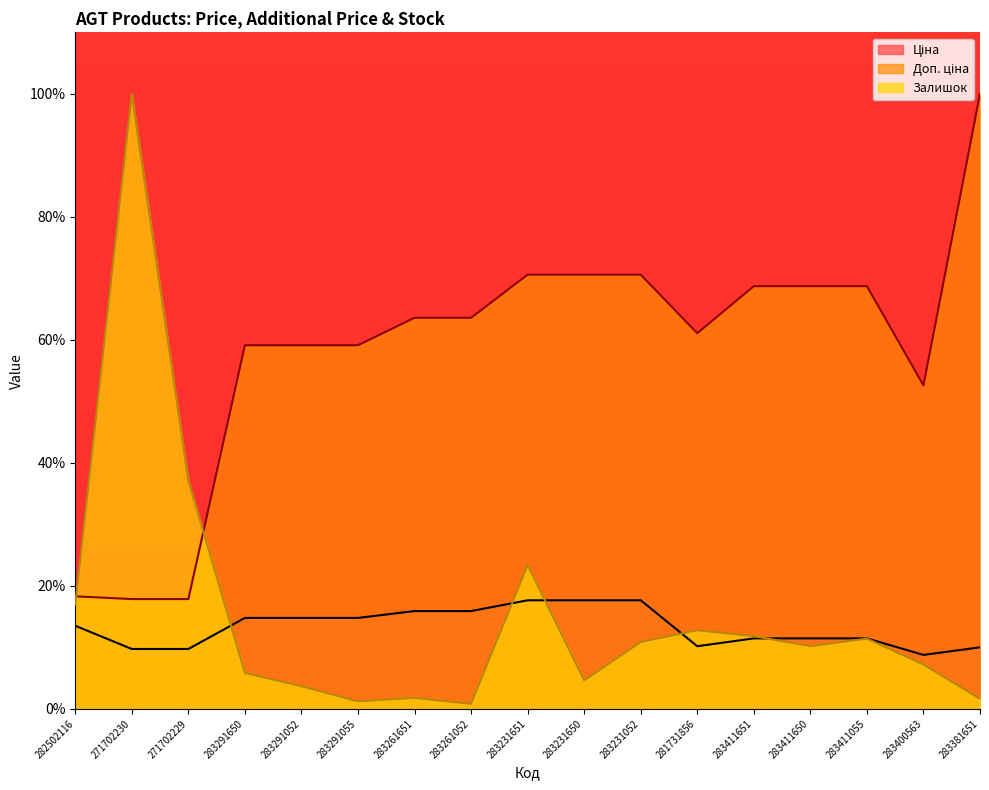

Reading right to left, extract all data points from this chart.

Ціна: 283381651=10.0	283400563=8.8	283411055=11.5	283411650=11.5	283411651=11.5	281731856=10.2	283231052=17.6	283231650=17.6	283231651=17.6	283261052=15.9	283261651=15.9	283291055=14.8	283291052=14.8	283291650=14.8	271702229=9.7	271702230=9.7	282502116=13.5
Доп. ціна: 283381651=100.0	283400563=52.6	283411055=68.7	283411650=68.7	283411651=68.7	281731856=61.1	283231052=70.6	283231650=70.6	283231651=70.6	283261052=63.6	283261651=63.6	283291055=59.1	283291052=59.1	283291650=59.1	271702229=17.8	271702230=17.8	282502116=18.3
Залишок: 283381651=1.6	283400563=7.2	283411055=11.4	283411650=10.2	283411651=11.8	281731856=12.8	283231052=10.9	283231650=4.6	283231651=23.4	283261052=0.8	283261651=1.8	283291055=1.2	283291052=3.7	283291650=5.8	271702229=37.1	271702230=100.0	282502116=17.0